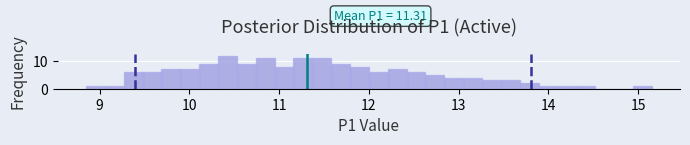

Around what value on the x-axis is the tallest bar? Give the approximate position of its centre, as read against the axis.

10.4